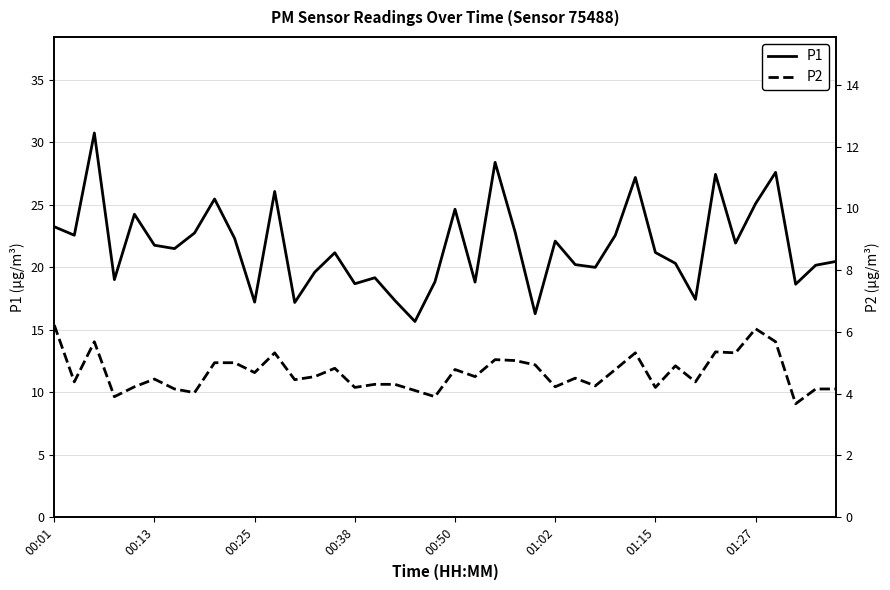

How many values in the P2 series are below 4?

3